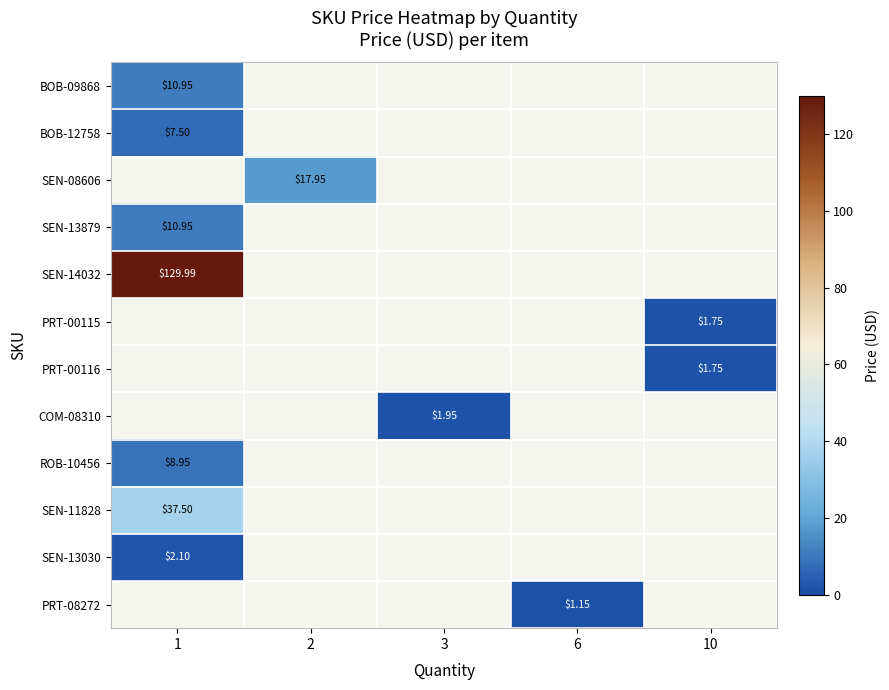

How many data points does each series have?

5